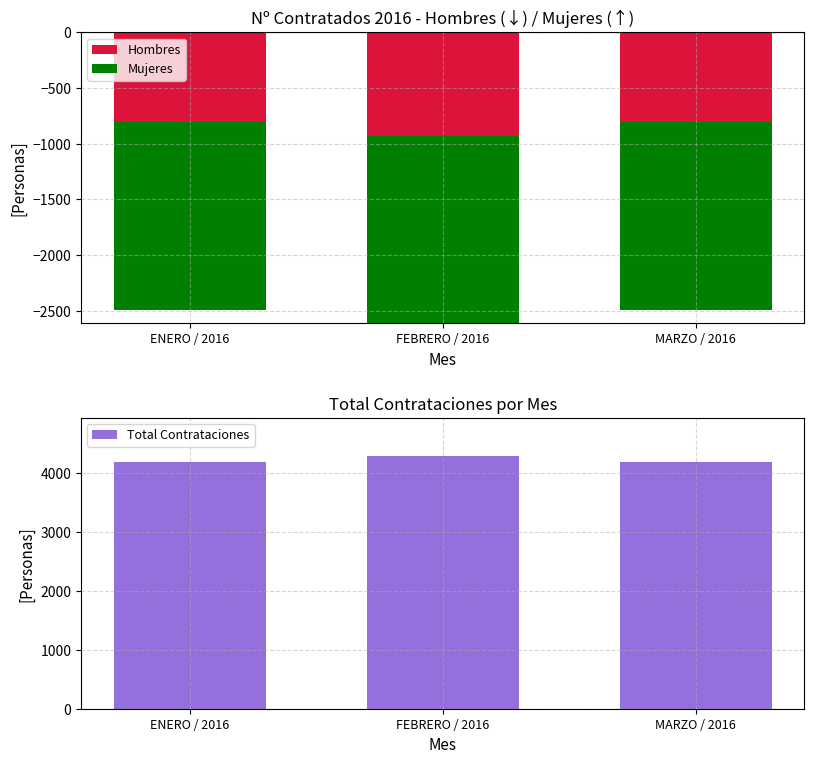

What is the difference between the maximum and minimum values in the Total Contrataciones series?

107